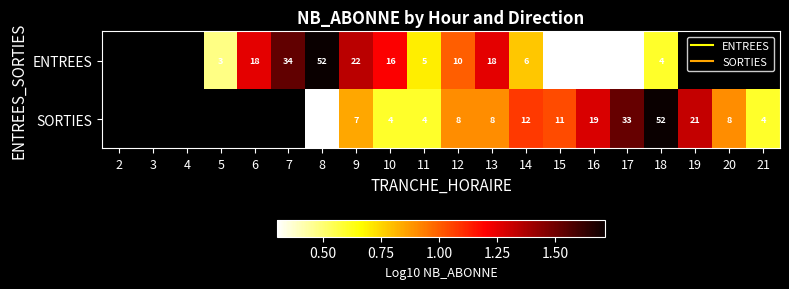

Count the number of data series in this chart.

2